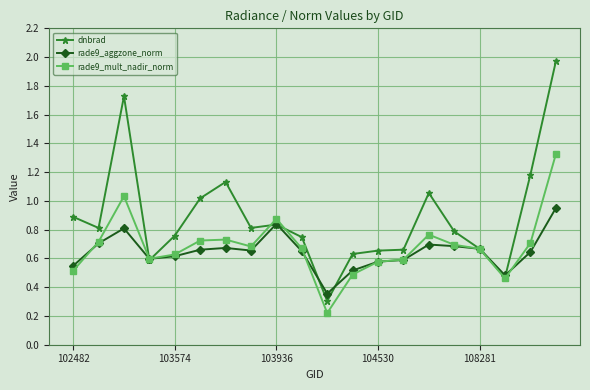

Which series has the widest spread of values?

dnbrad